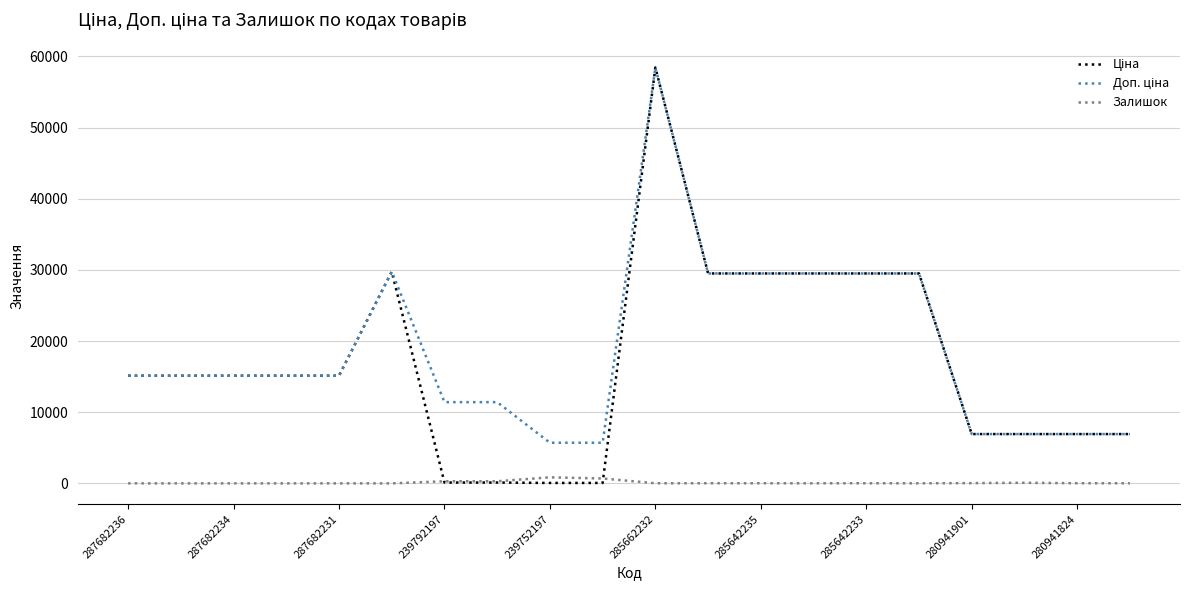

Reading right to left, what are all the values shown in this chart?

Ціна: 6925.7	6925.7	6925.7	6925.7	29491.5	29491.5	29491.5	29491.5	29491.5	58426.5	57.0	57.0	114.1	114.1	29747.2	15120.0	15120.0	15120.0	15120.0	15120.0
Доп. ціна: 6925.7	6925.7	6925.7	6925.7	29491.5	29491.5	29491.5	29491.5	29491.5	58426.5	5705.0	5705.0	11410.0	11410.0	29747.2	15120.0	15120.0	15120.0	15120.0	15120.0
Залишок: 12.0	17.0	81.0	34.0	7.0	16.0	9.0	13.0	14.0	14.0	683.0	845.0	290.0	289.0	0.0	0.0	0.0	0.0	0.0	0.0